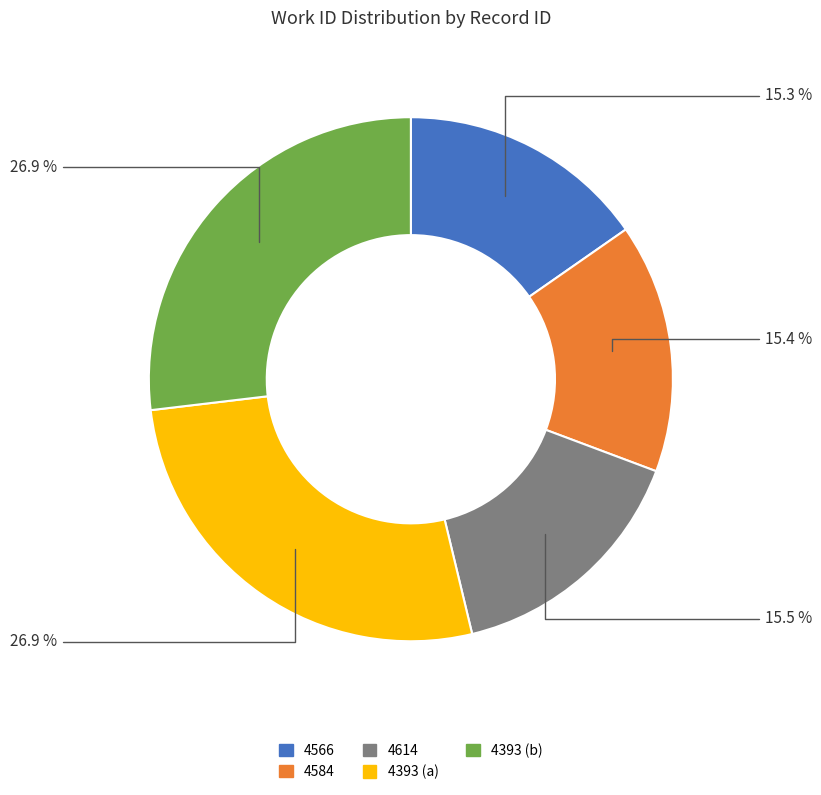

What percentage is NOT represented by 4393 (b)?

73.1%